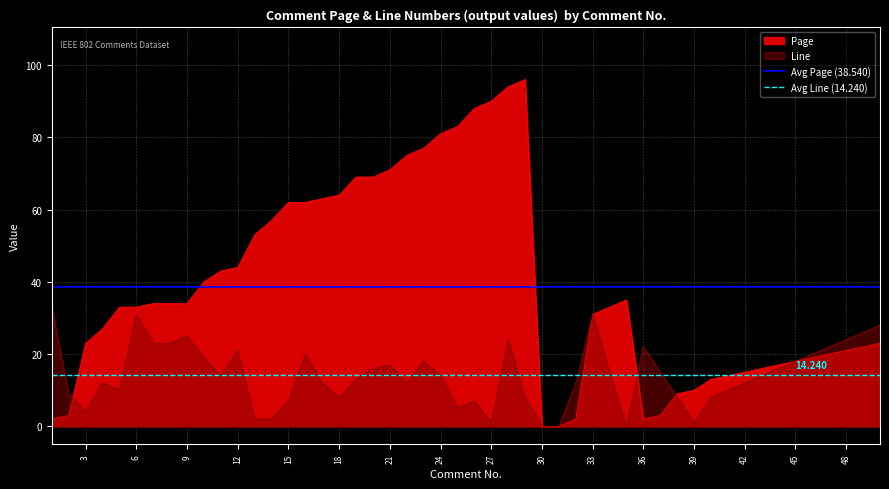

True or false: Avg Page (38.540) has a value of 67.8 at 3.

False